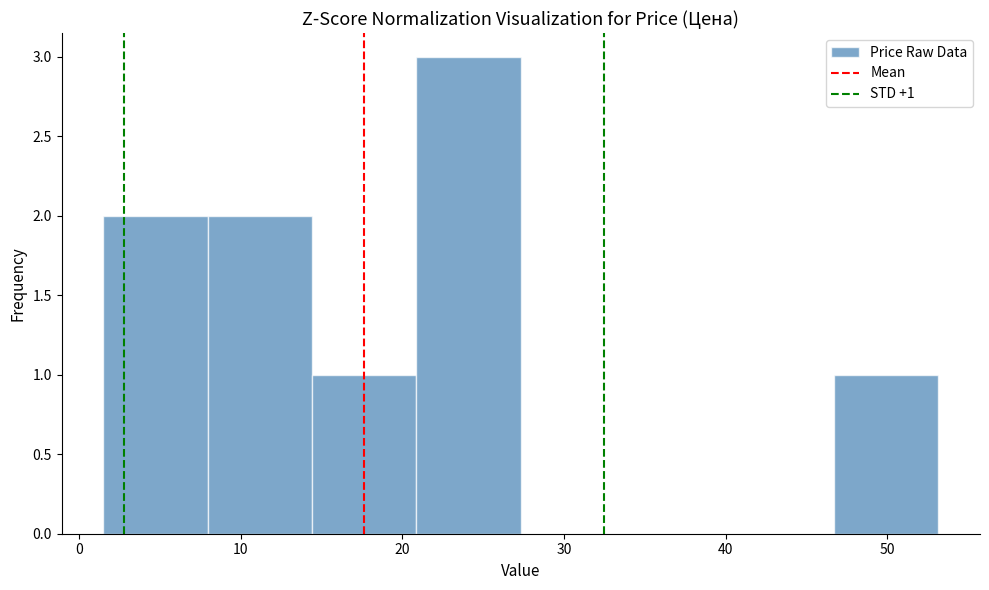

Which range on the x-axis has the tallest bar?

21 to 27